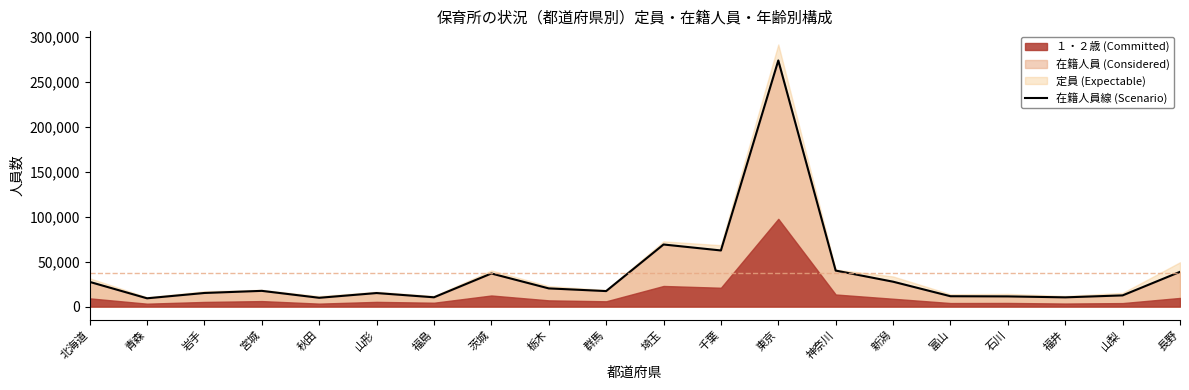

Rank the categories by value from highest to lowest.

東京, 埼玉, 千葉, 神奈川, 長野, 茨城, 新潟, 北海道, 栃木, 宮城, 群馬, 岩手, 山形, 山梨, 富山, 石川, 福島, 福井, 秋田, 青森